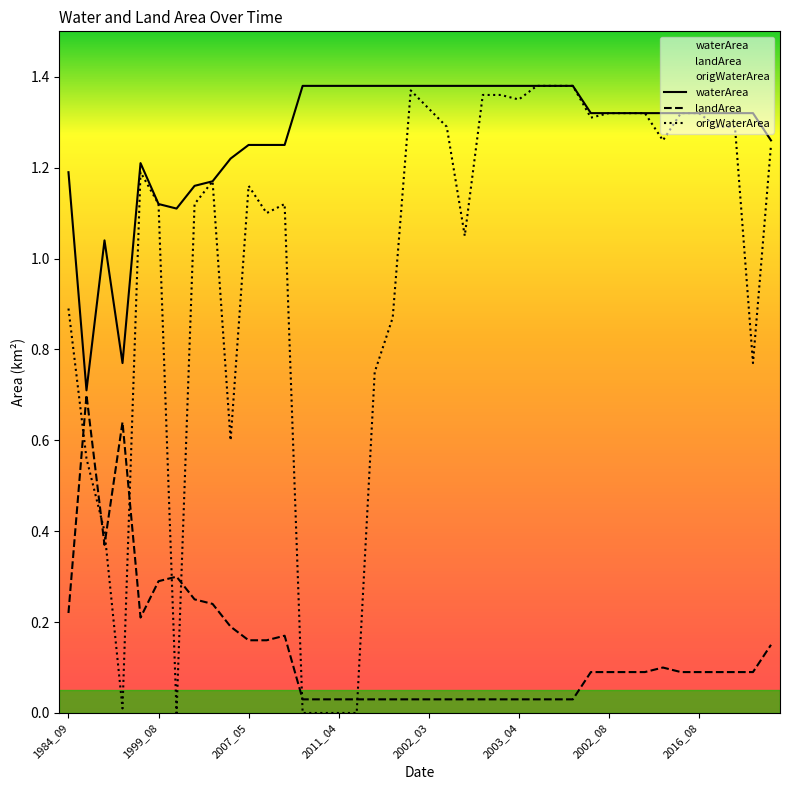

List the series in order of their overall mean, lowest first.

landArea, origWaterArea, waterArea